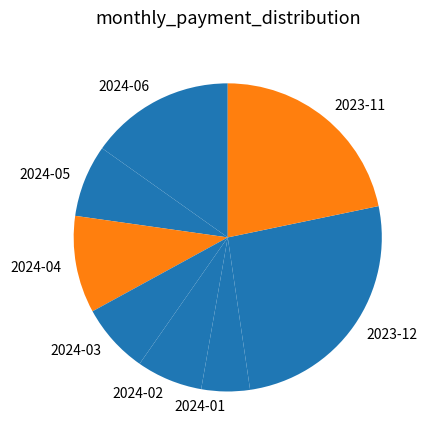

Is it true that 2023-11 is 22% of the pie?

True